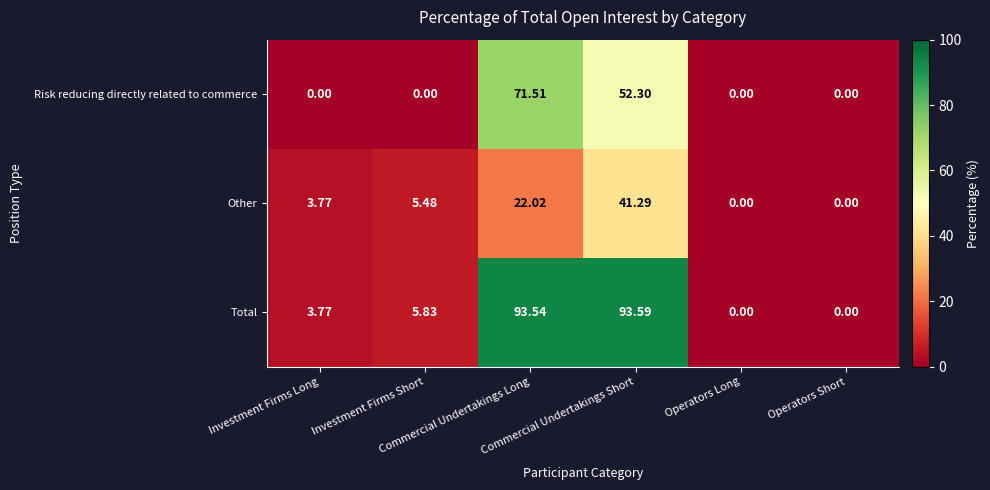

Which series has the largest total across all categories?

Total